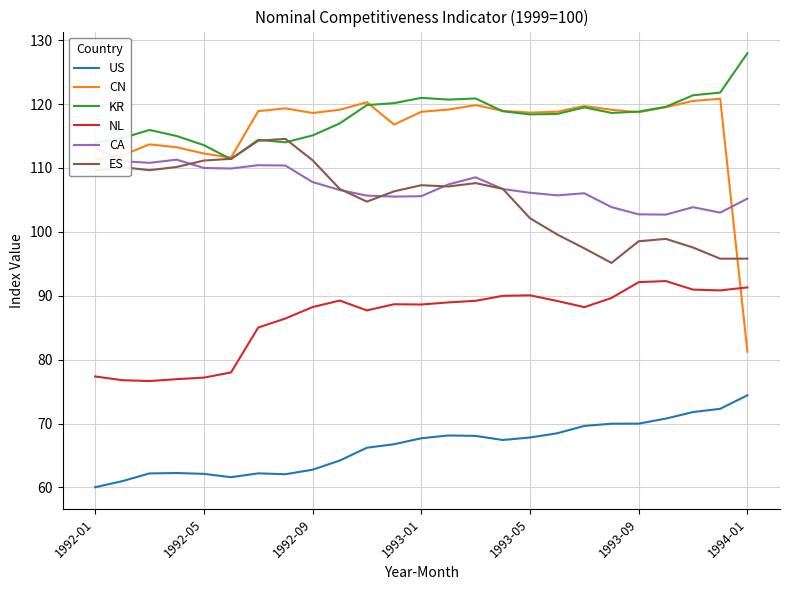

What is the minimum value for ES?

95.1